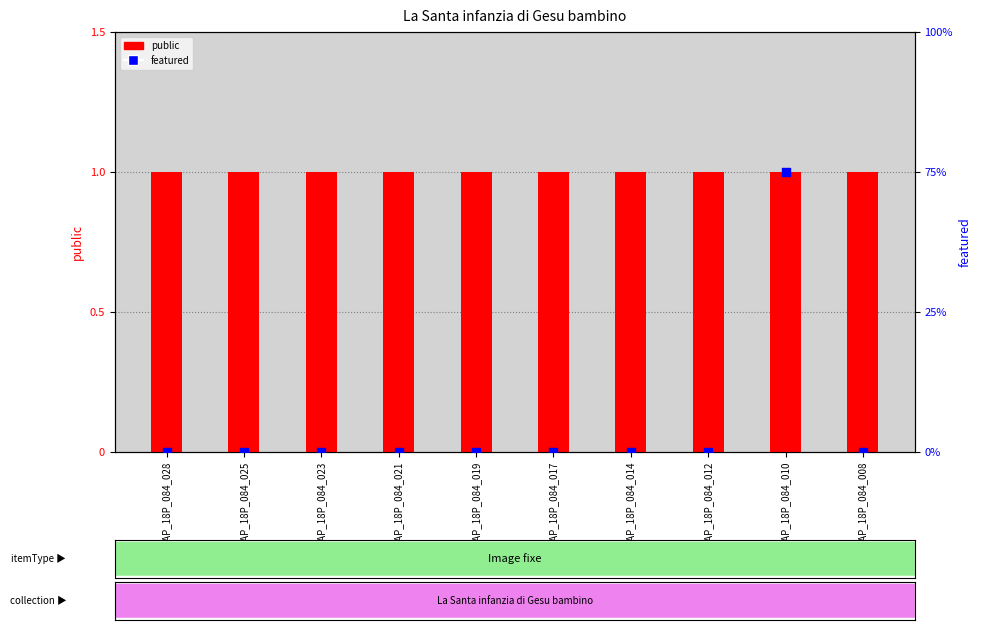

Is the value of featured at CAP_18P_084_008 greater than the value of public (item is public) at CAP_18P_084_025?

No